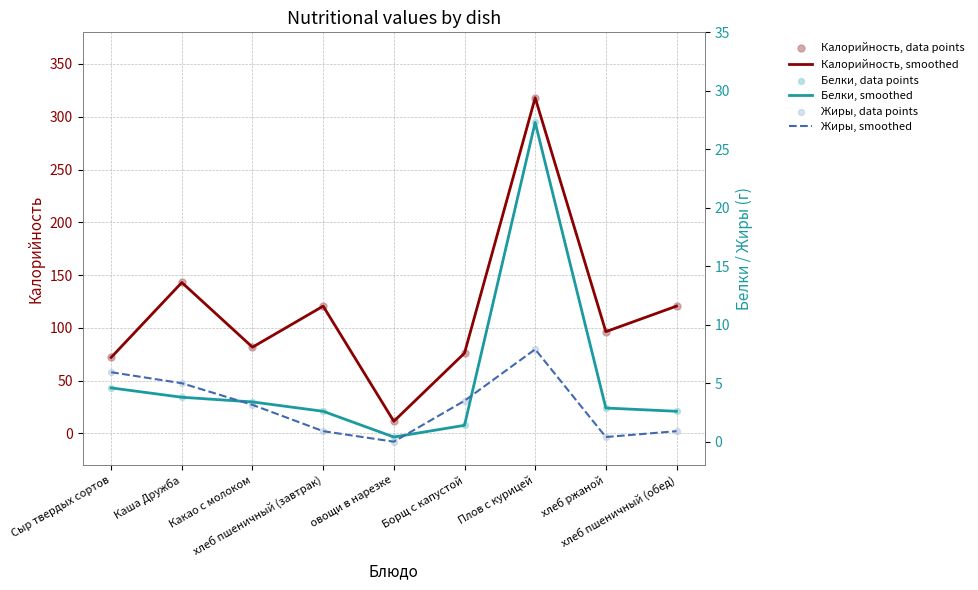

What are all the series names shown in the legend?

Калорийность, smoothed, Калорийность, data points, Белки, smoothed, Жиры, smoothed, Белки, data points, Жиры, data points